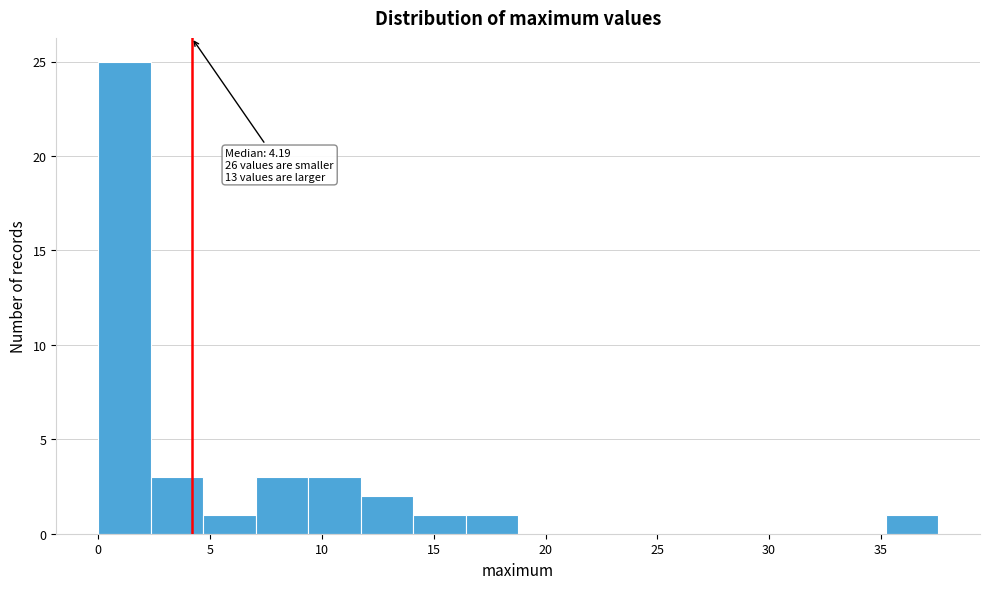

Over which range of the x-axis is the bar tallest?

0.0 to 2.5